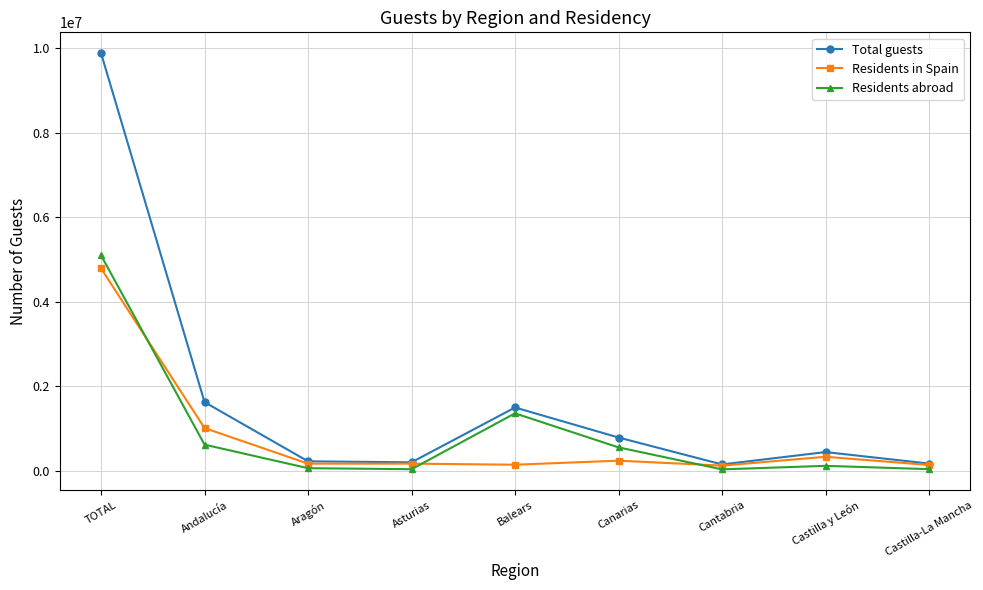

What is the sum of all Residents in Spain values?

7064450